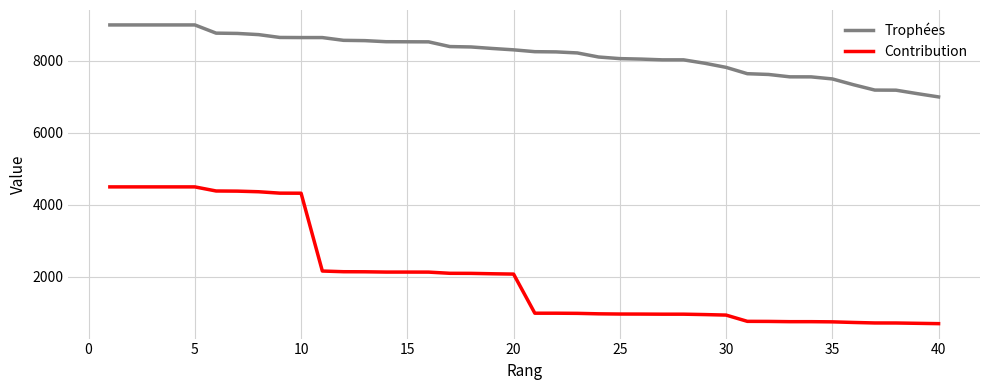

What is the minimum value for Contribution?

700